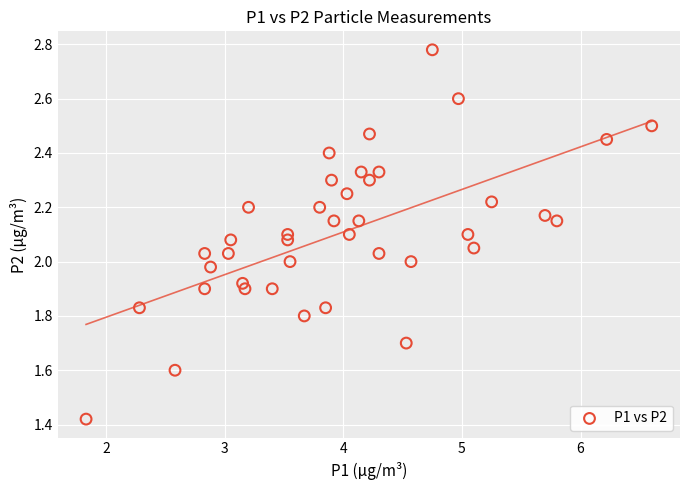

What is the range of X values (max minus min)?

4.8